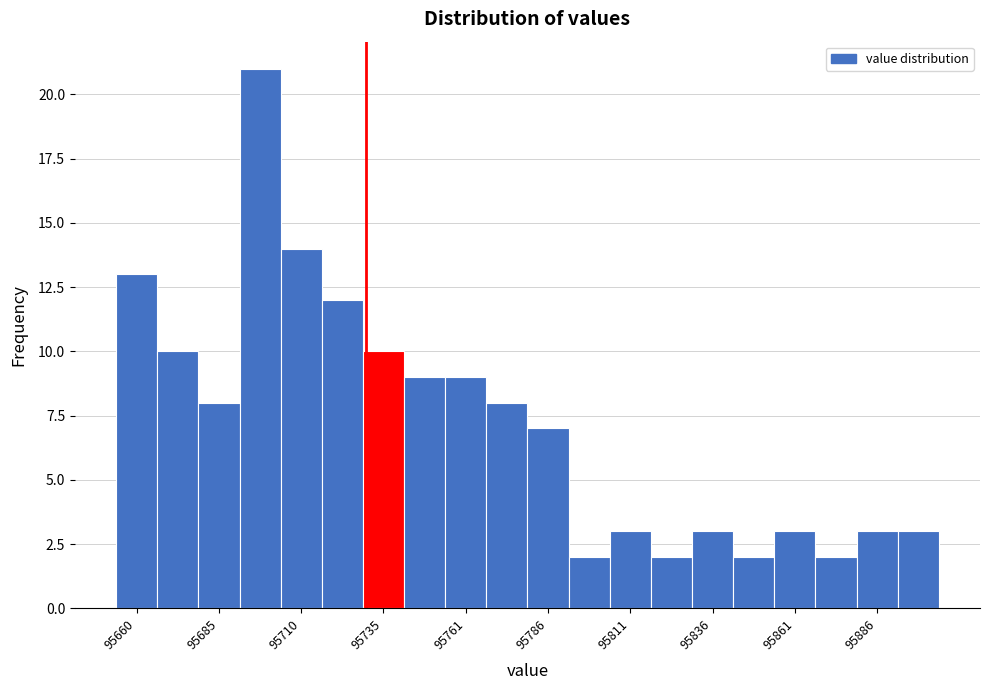

Around what value on the x-axis is the tallest bar? Give the approximate position of its centre, as read against the axis.

95700